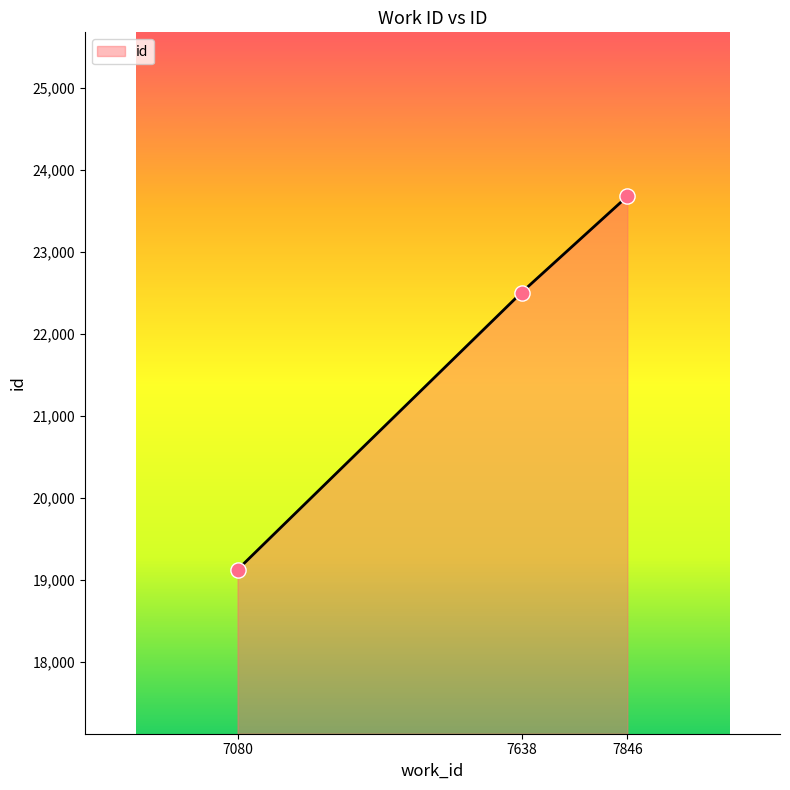

What is the ratio of the value at 7080 to the value at 7846?

0.8